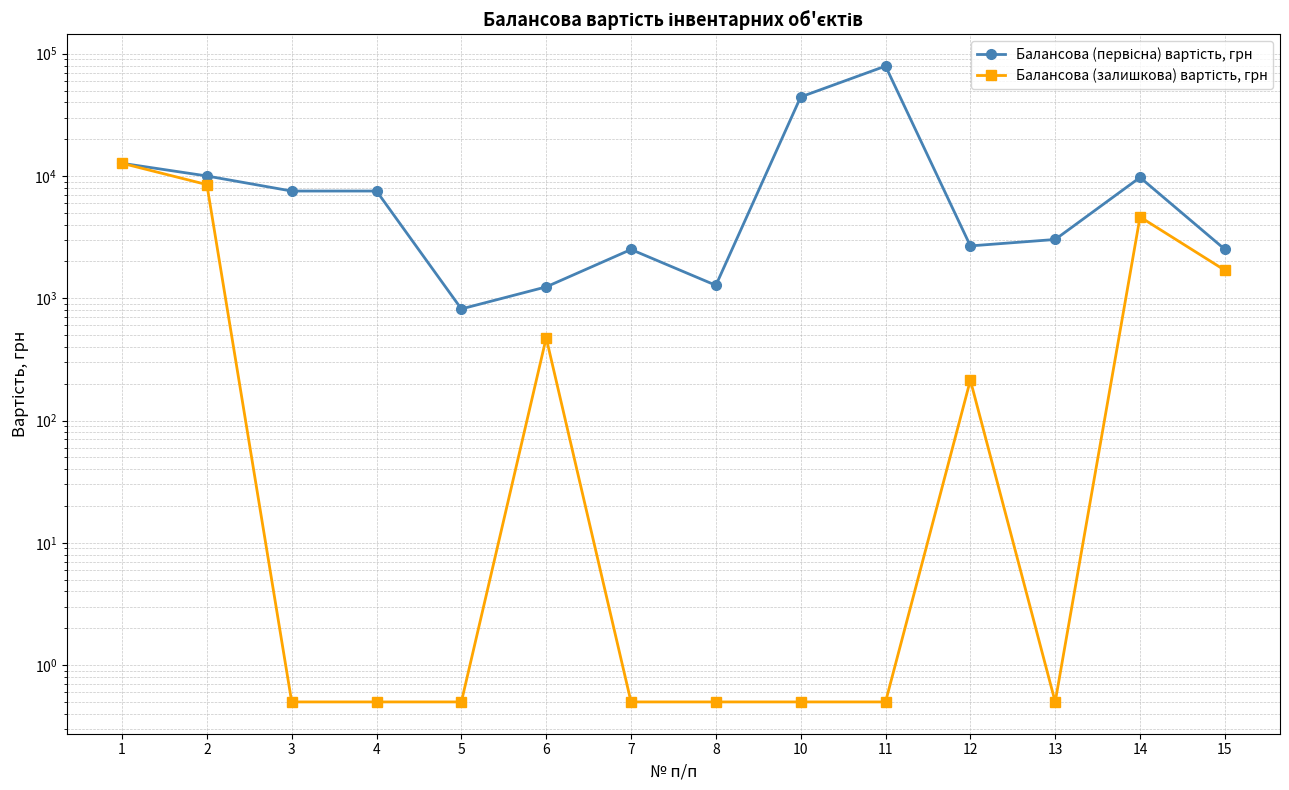

Is the value of Балансова (первісна) вартість, грн at 4 greater than the value of Балансова (залишкова) вартість, грн at 7?

Yes